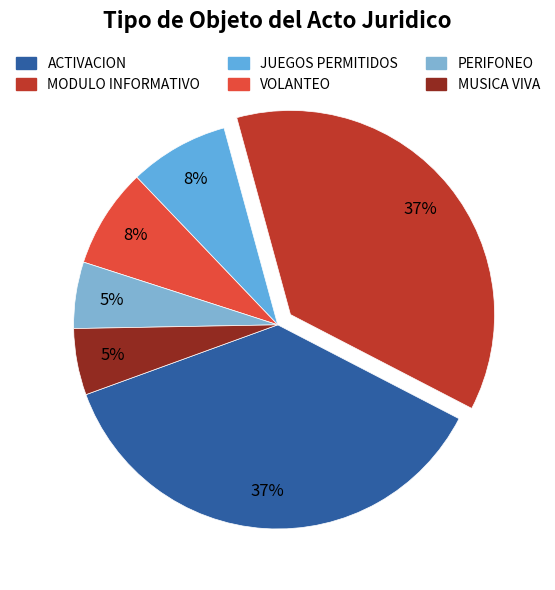

Does any single category account for the majority?

No